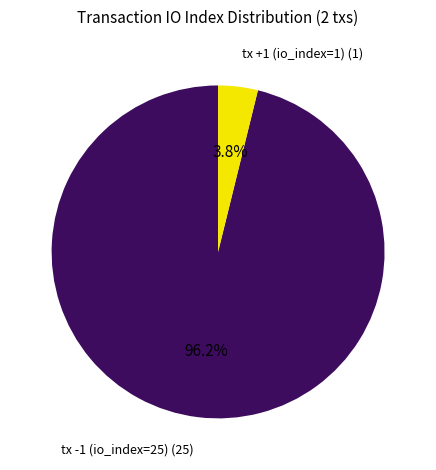

Is there a majority slice in this chart?

Yes